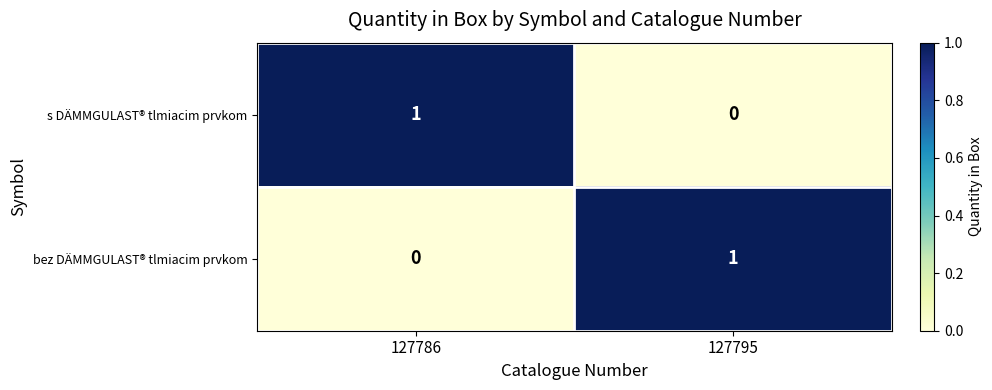

True or false: bez DÄMMGULAST® tlmiacim prvkom has a value of 1 at 127795.

True